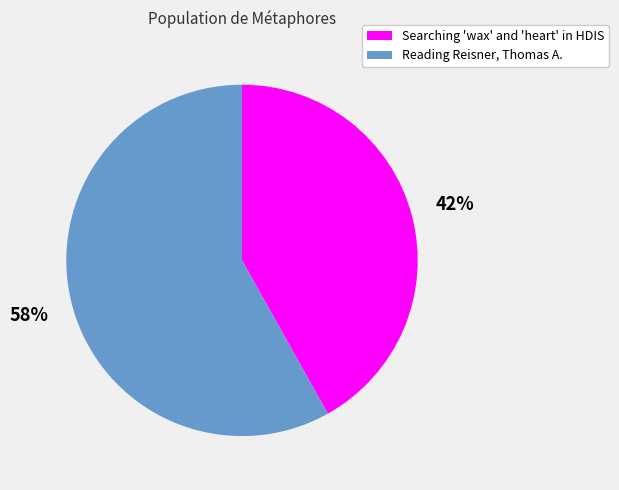

To the nearest percent, what percentage of the pie is Reading Reisner, Thomas A.?

58%